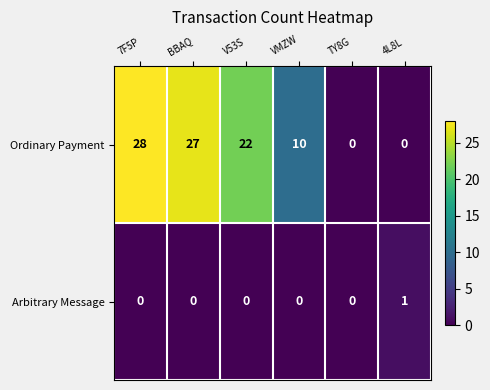

Reading left to right, list all the values displayed in this chart.

Ordinary Payment: 28	27	22	10	0	0
Arbitrary Message: 0	0	0	0	0	1